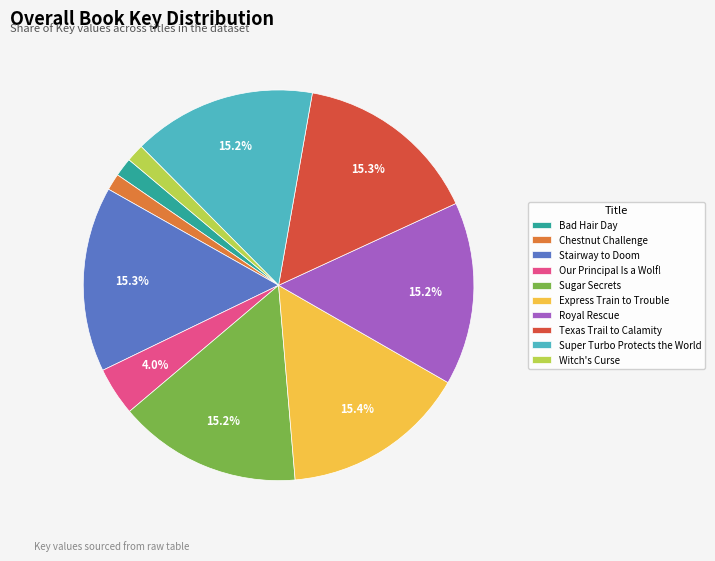

Approximately how many times larger is the value at Sugar Secrets compared to Royal Rescue?

1.0